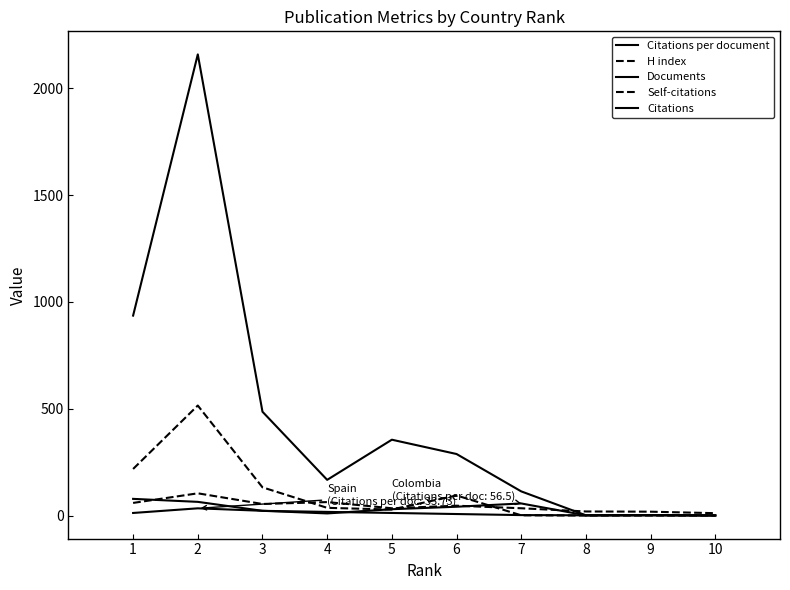

Where do Citations and Documents first cross each other?

9 and 10